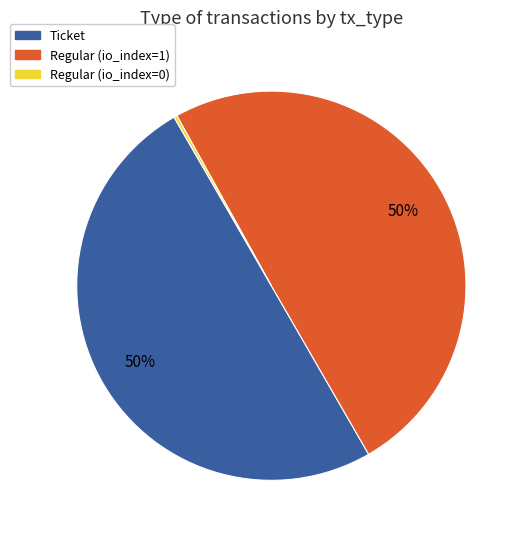

To the nearest percent, what is the difference between the largest and smallest slice percentages?

50%